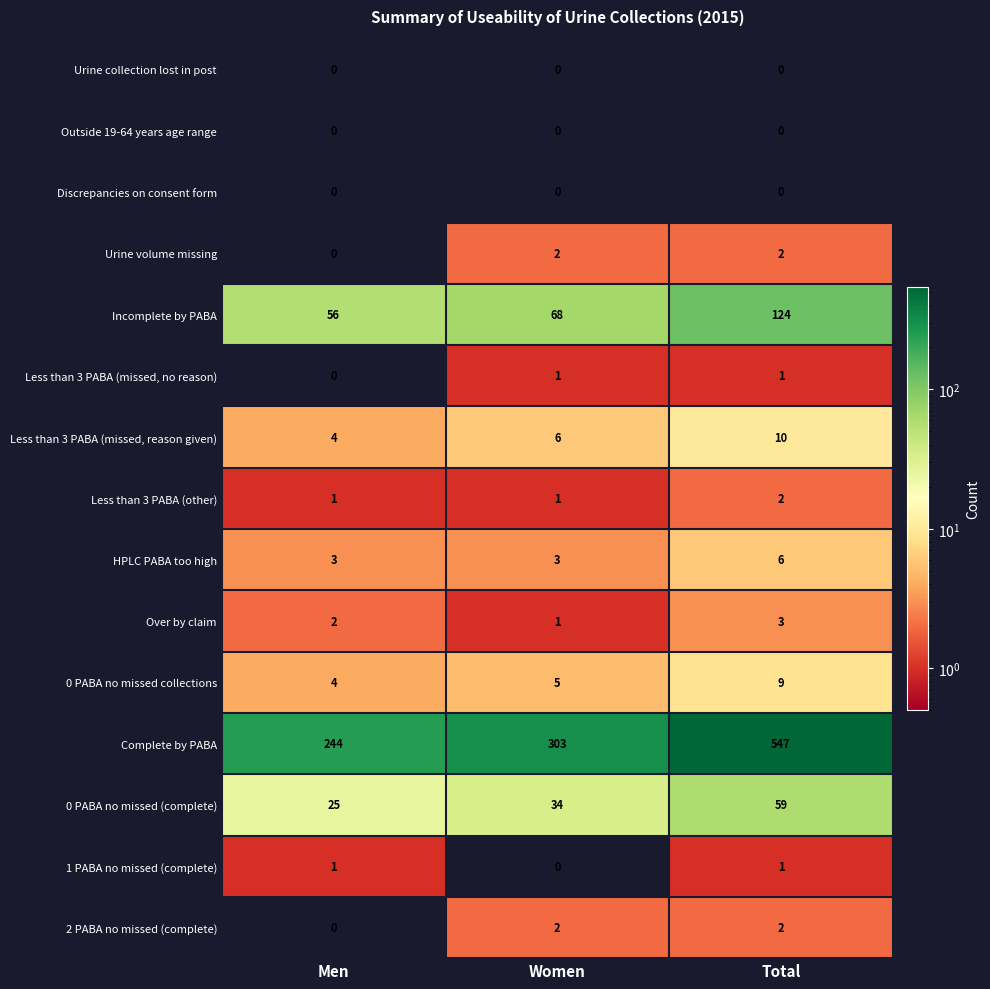

Which category has the highest value across all series?

Total